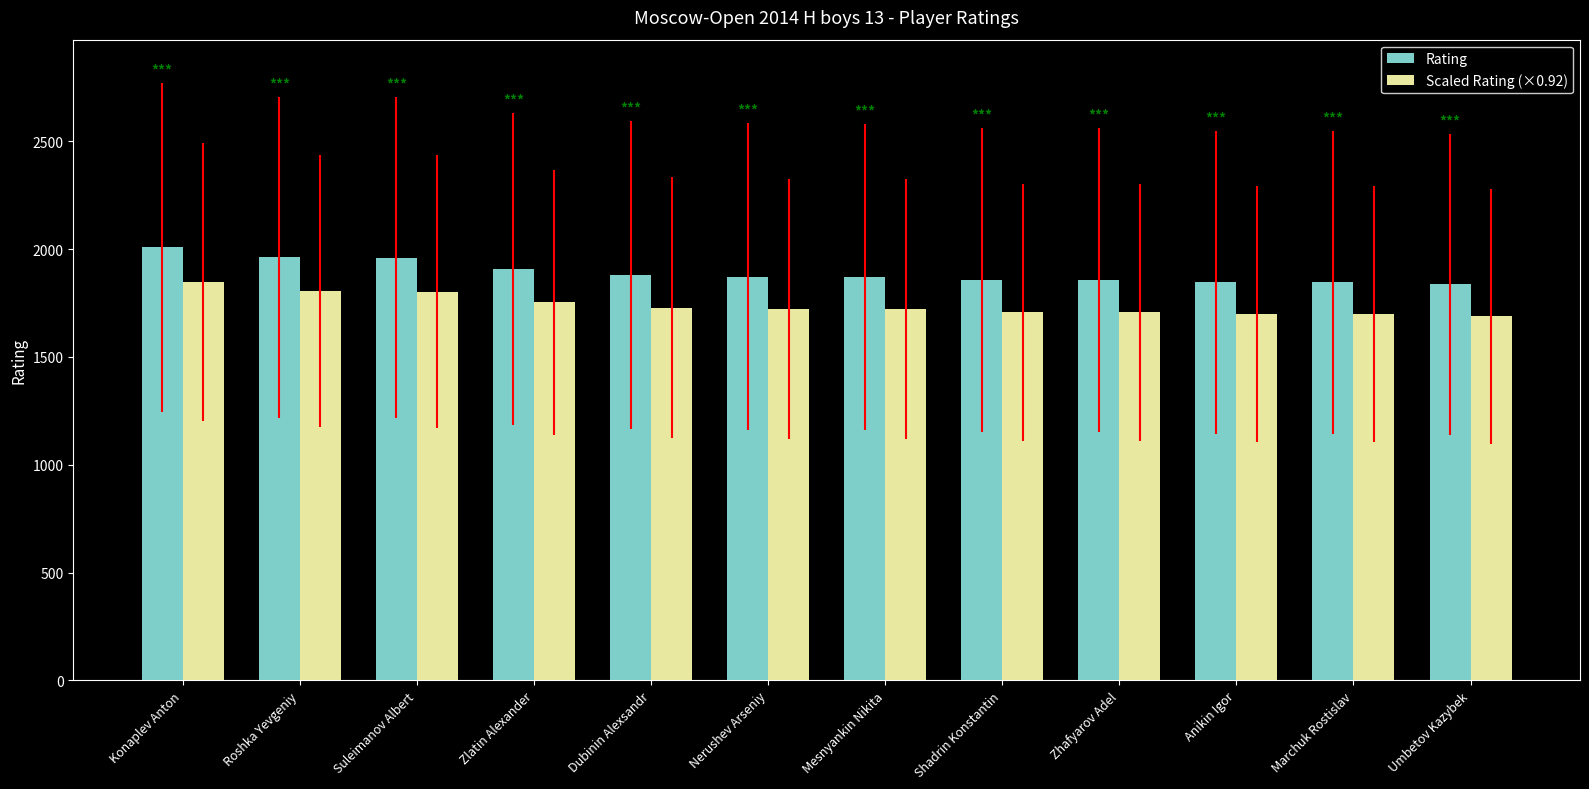

What is the lowest value of the Rating series?

1836